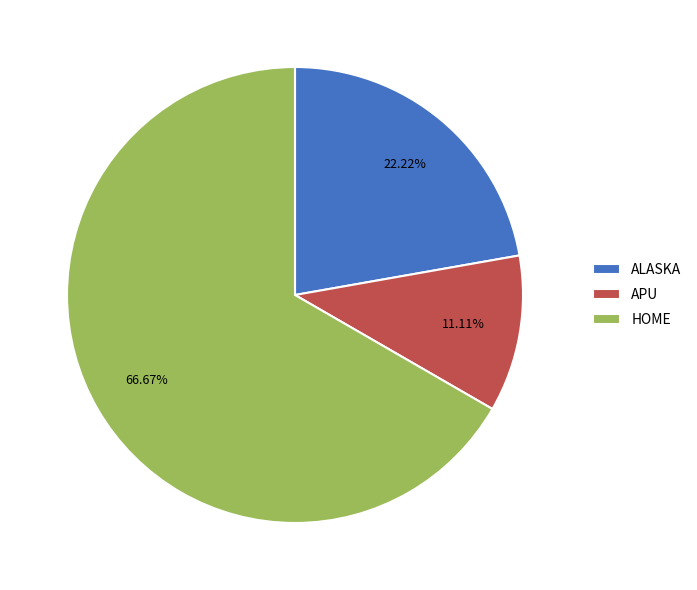

How many slices are in this pie chart?

3